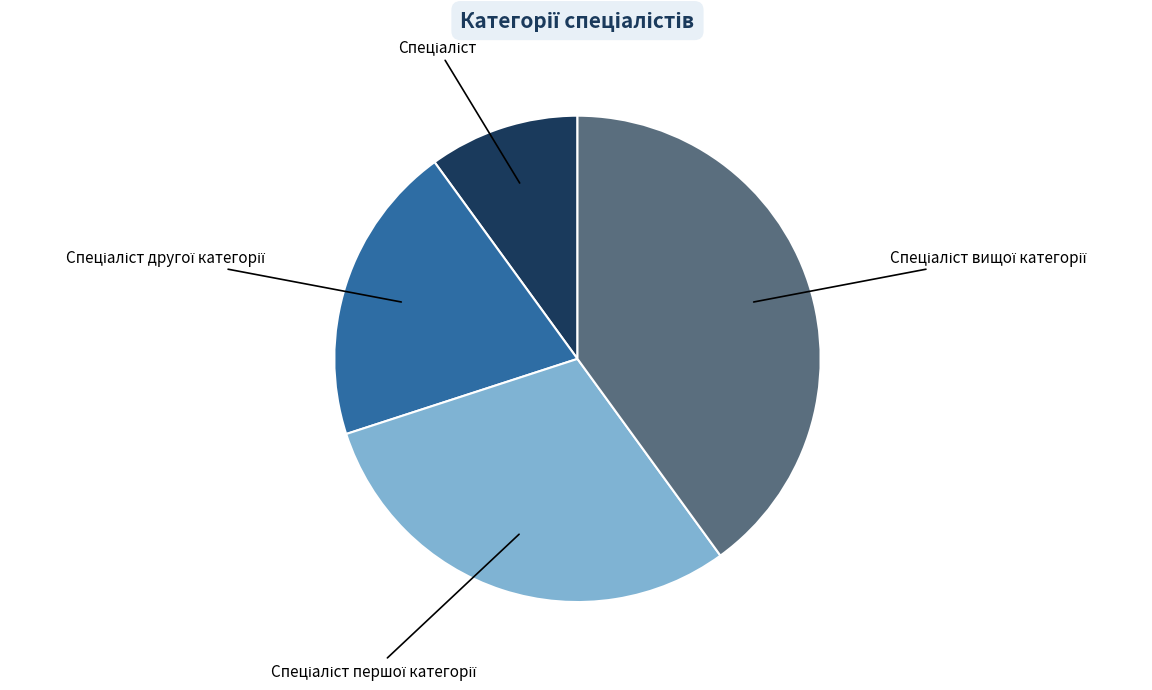

Is there a majority slice in this chart?

No